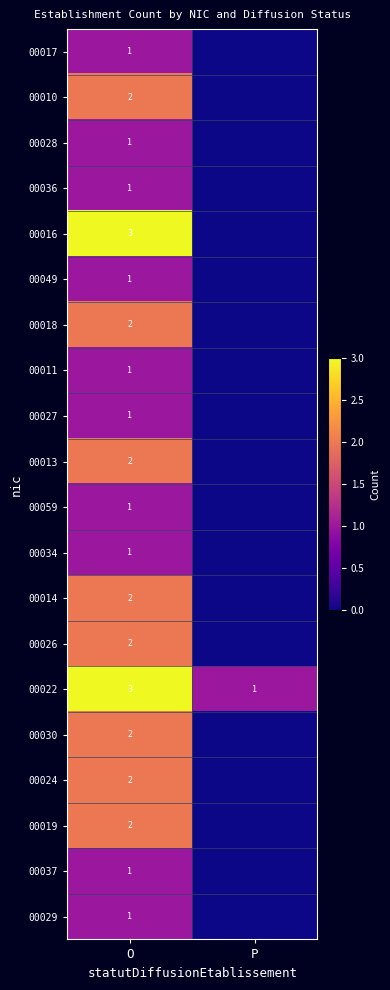

At which label does 00022 reach its peak?

O